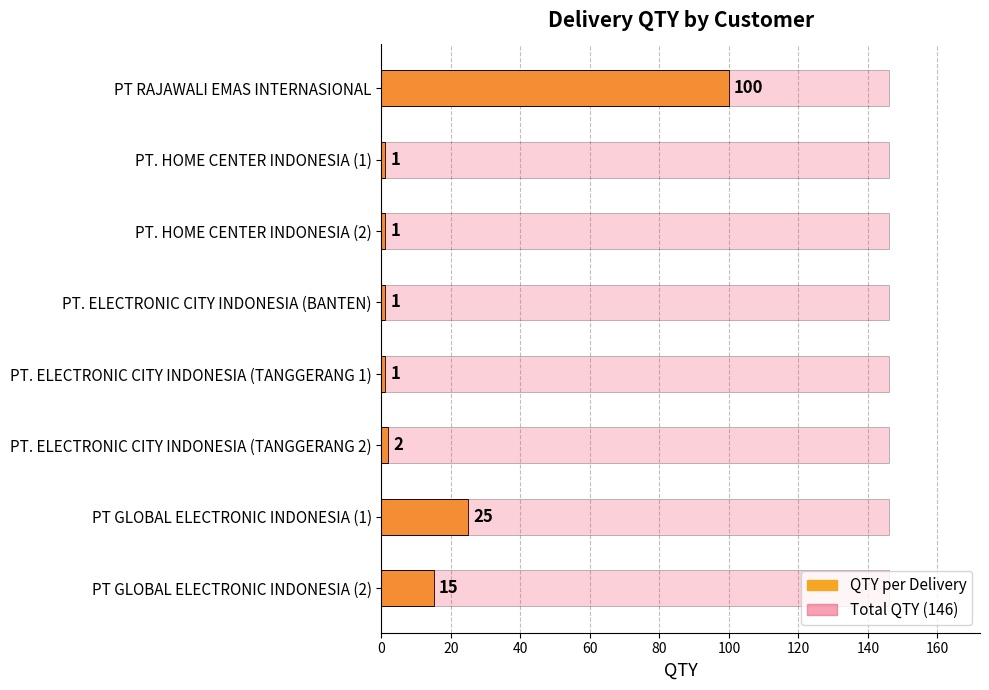

Which series has the widest spread of values?

QTY